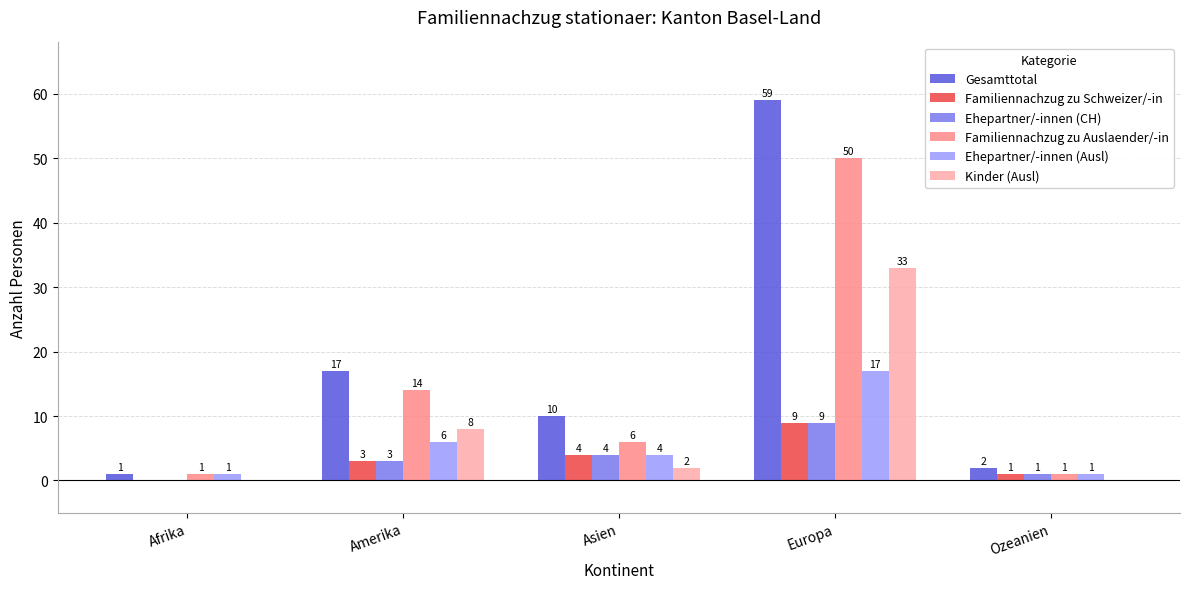

Where does the Kinder (Ausl) series first go above 2?

Amerika